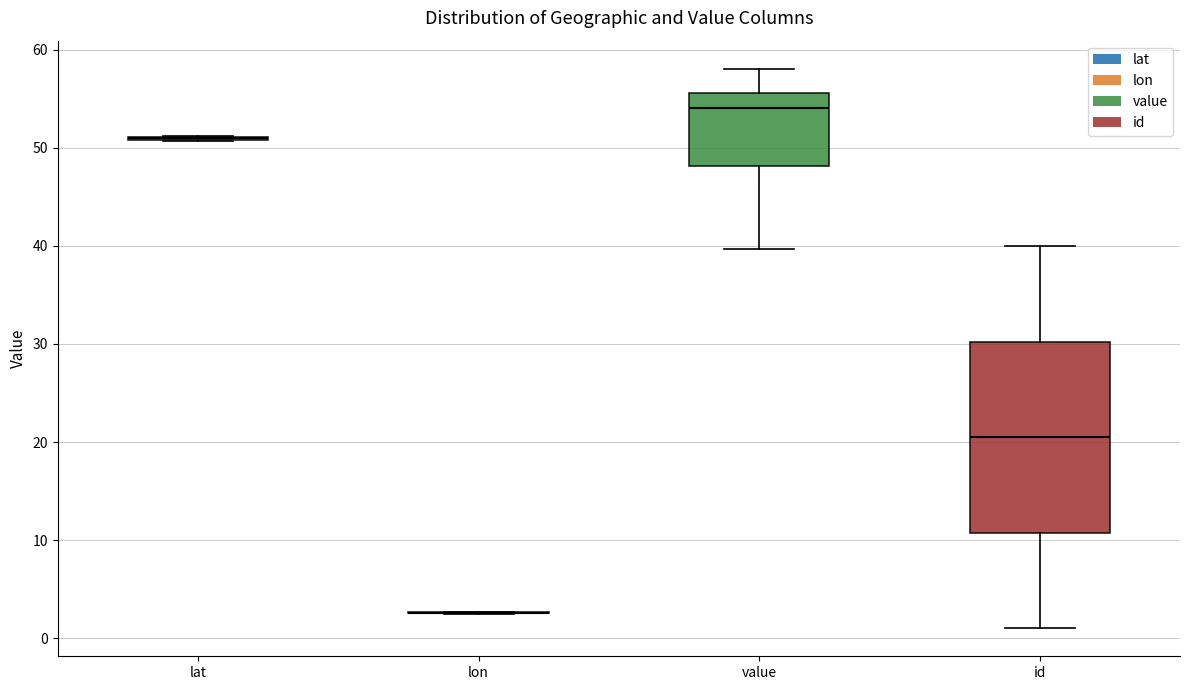

Reading left to right, read every box against the y-axis: the position of its median line, the range the box covers, and the ends of its whiskers. The values are not printed on the chart, so give them approximately, as read against the axis.

lat: box collapsed to a line at 51, whiskers 51 to 51
lon: box collapsed to a line at 3, whiskers 2 to 3
value: median 54, box 48 to 56, whiskers 40 to 58
id: median 21, box 11 to 30, whiskers 1 to 40